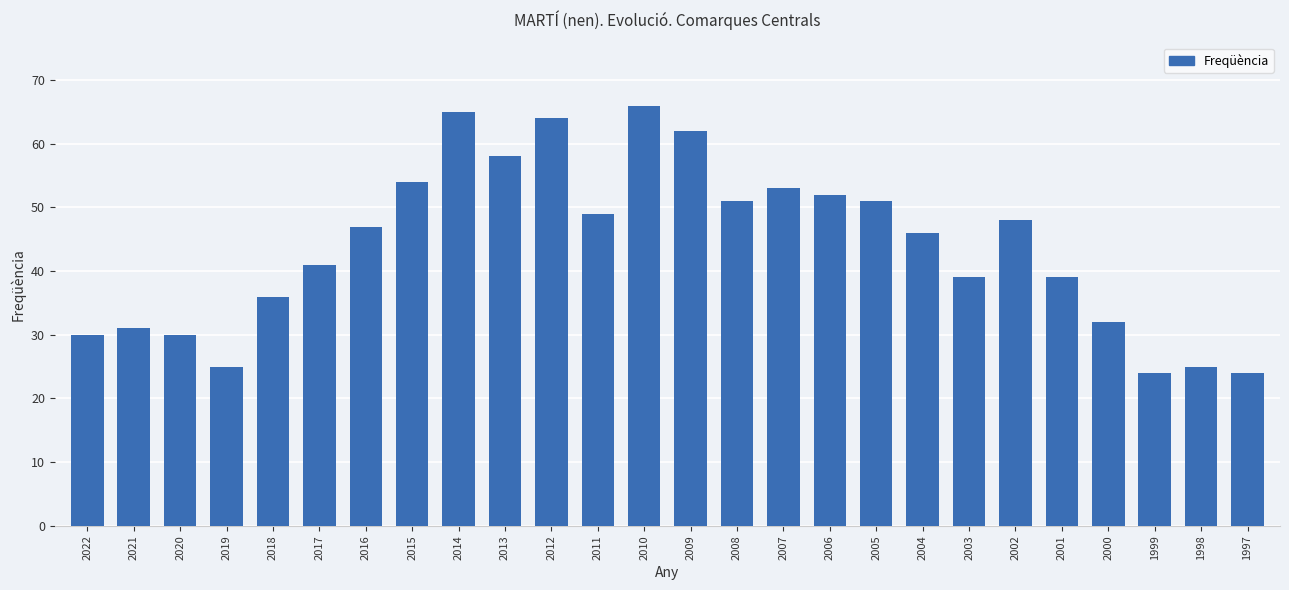

What is the smallest value displayed?

24